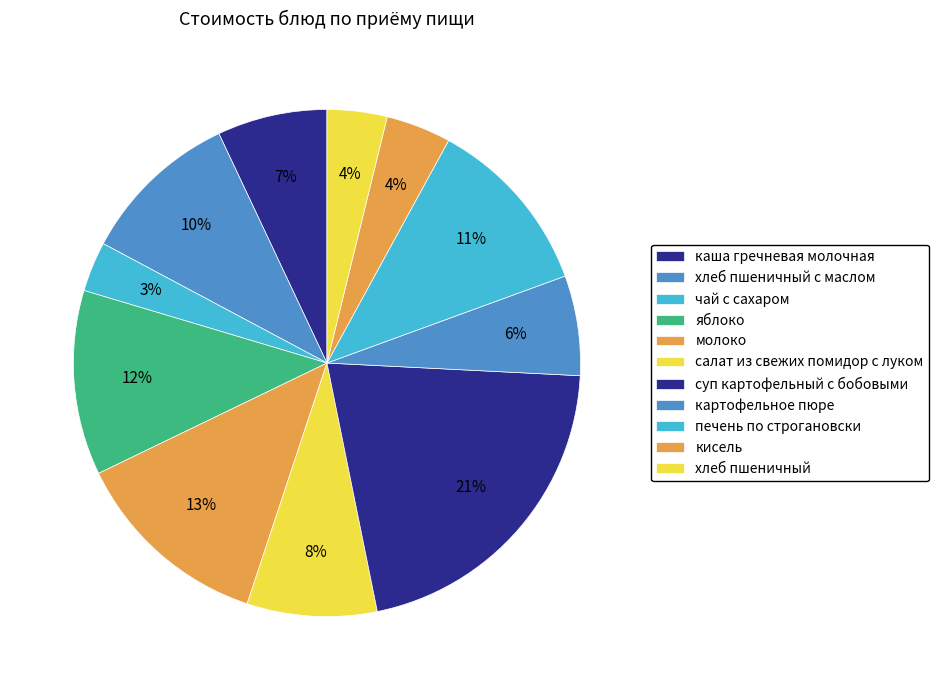

Which category has the biggest portion of the pie?

суп картофельный с бобовыми